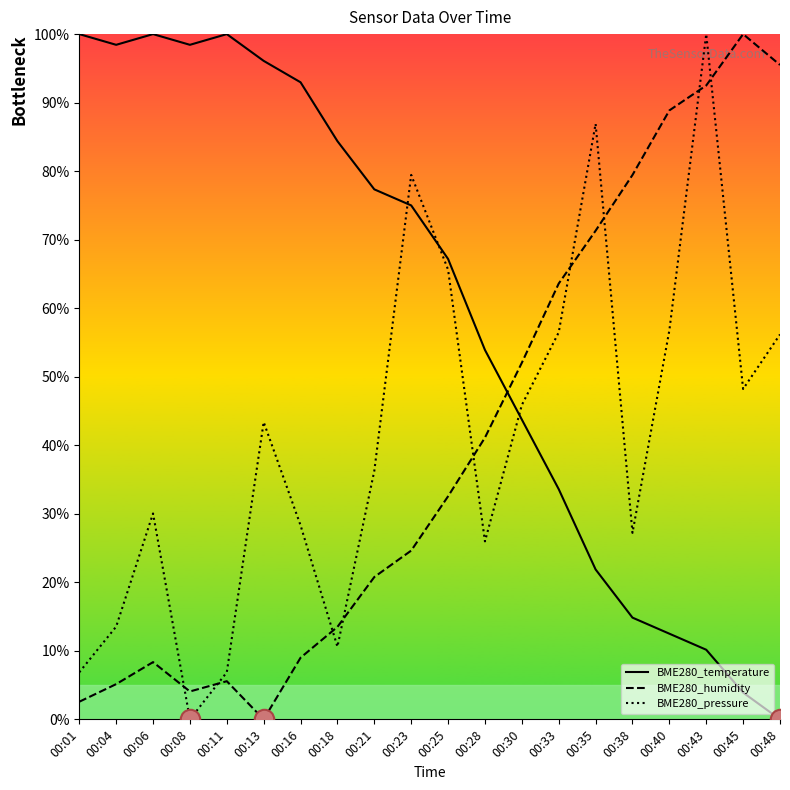

What is the value of the BME280_pressure point at the 8th from the left?

0.1